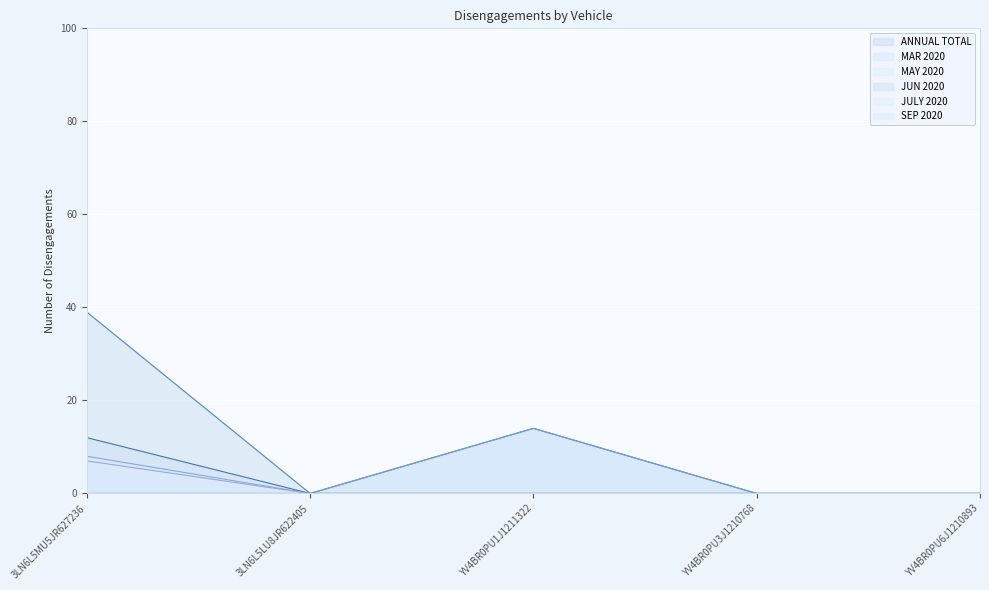

Count the number of data series in this chart.

6